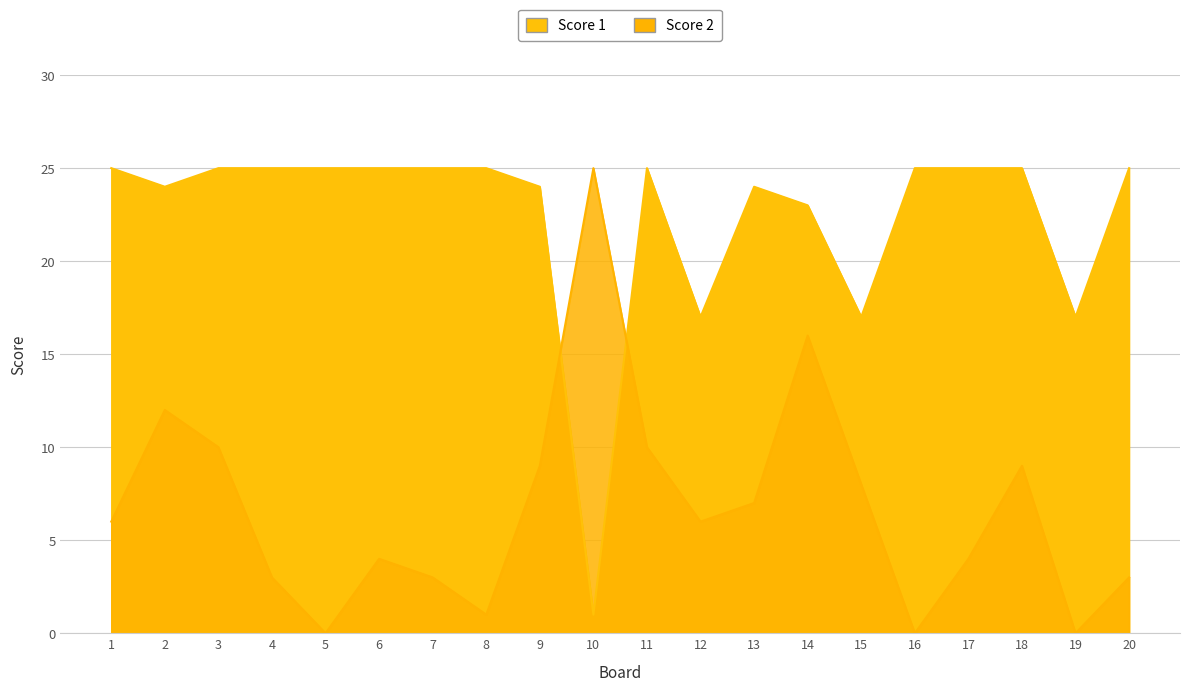

Which series has the largest total across all categories?

Score 1